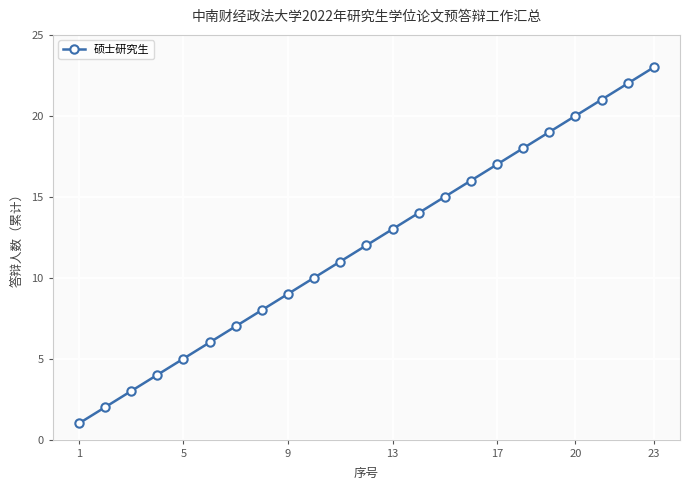

Count the number of data series in this chart.

1